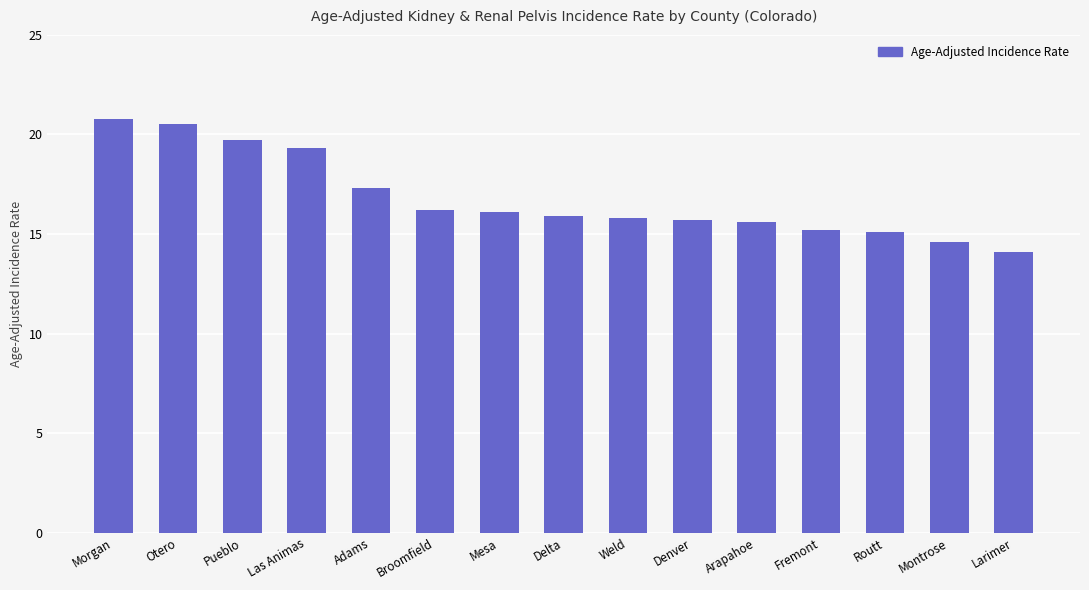

Is it true that the value at Denver is 7.8?

False